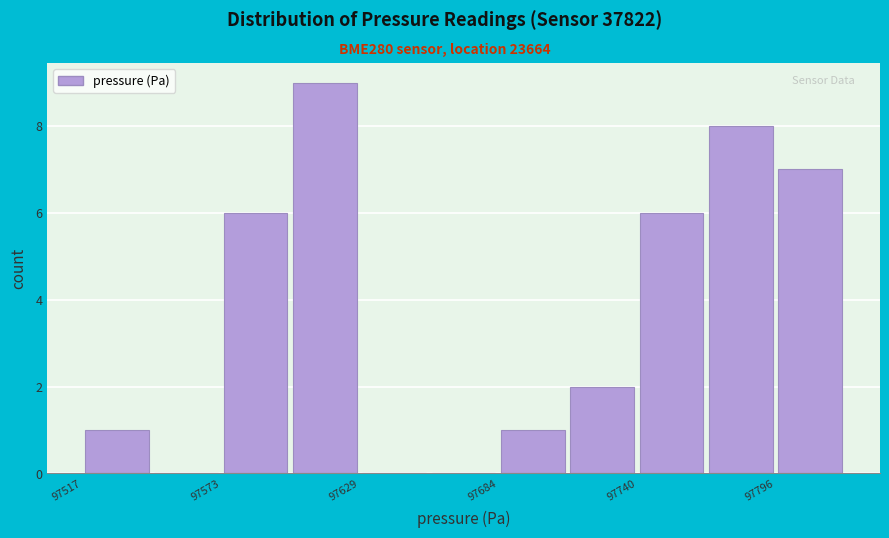

Around what value on the x-axis is the tallest bar? Give the approximate position of its centre, as read against the axis.

97610